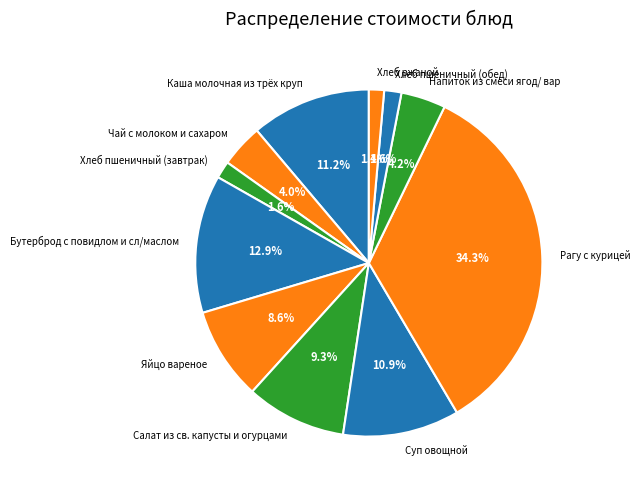

Is it true that Суп овощной is 11% of the pie?

True